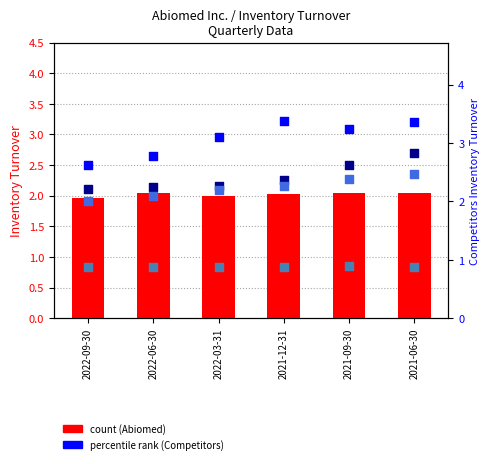

At how many categories does at least one series exceed 1?

6